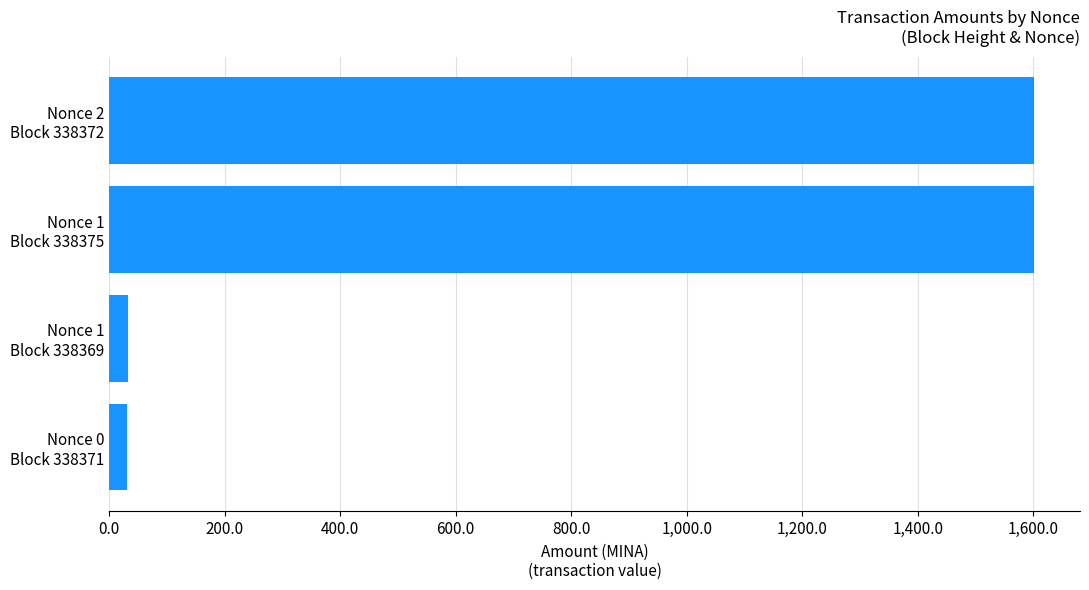

What is the greatest value displayed?

1600.5